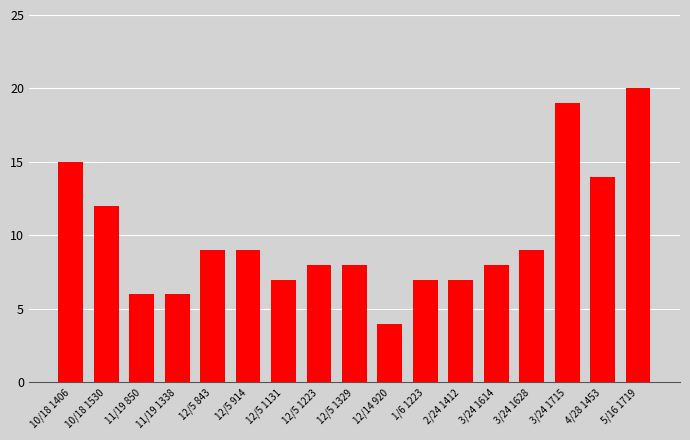

Reading right to left, what are all the values shown in this chart?

20	14	19	9	8	7	7	4	8	8	7	9	9	6	6	12	15